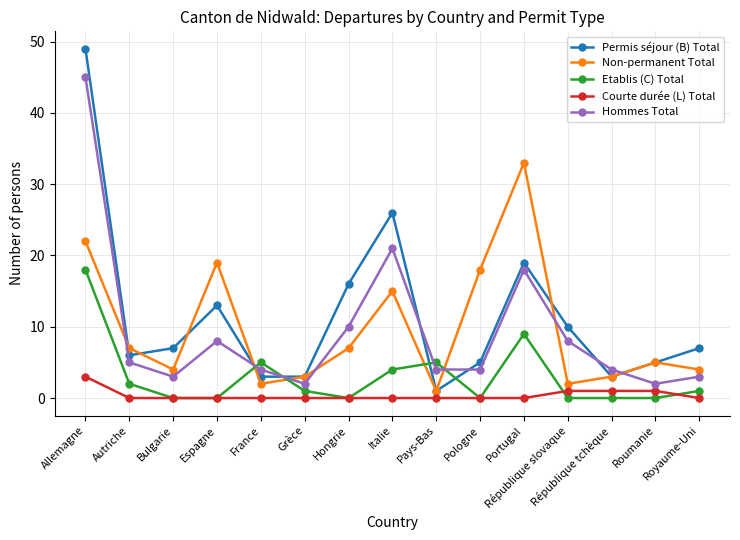

What is the greatest value displayed?

49